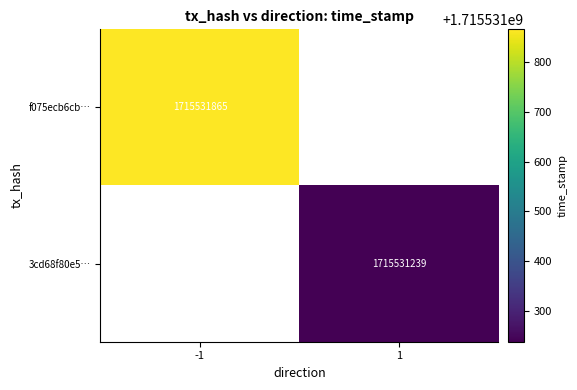

Count the number of data series in this chart.

2